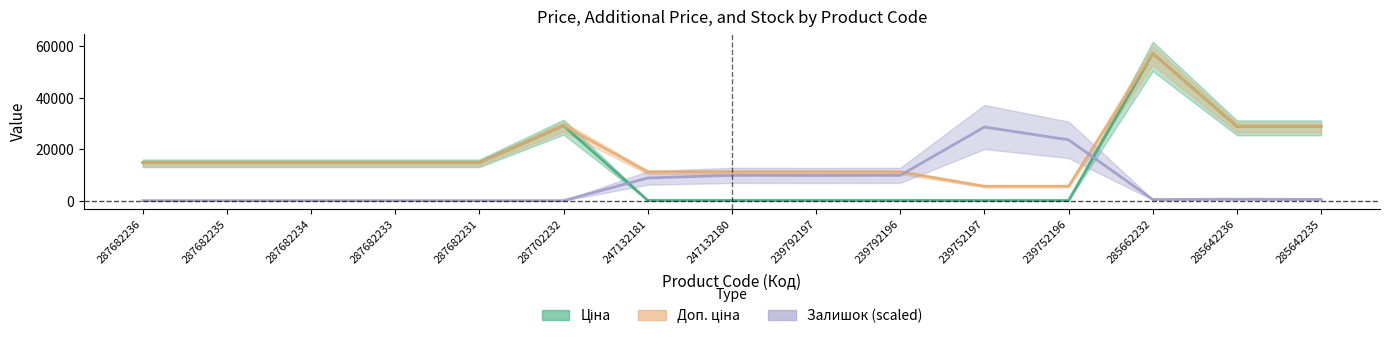

Between 287682236 and 287682234, which is larger?

287682236